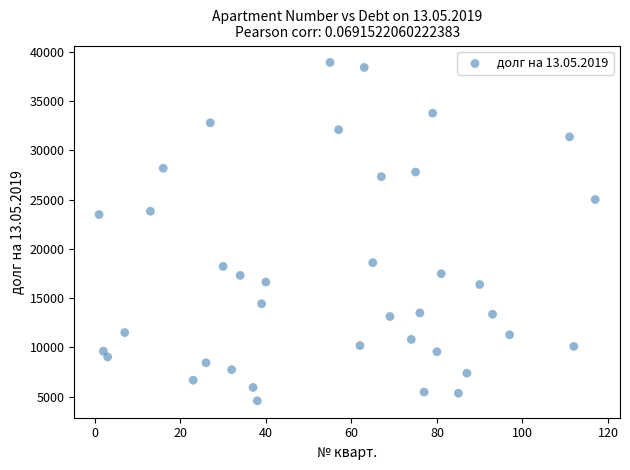

What is the range of Y values (max minus min)?

34315.7